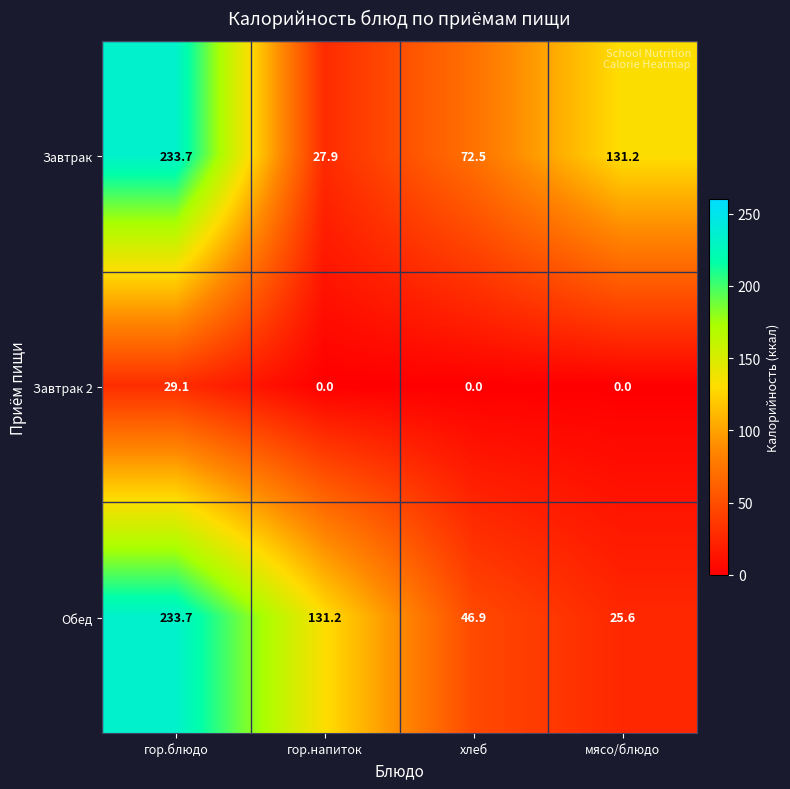

What is the greatest value displayed?

233.7